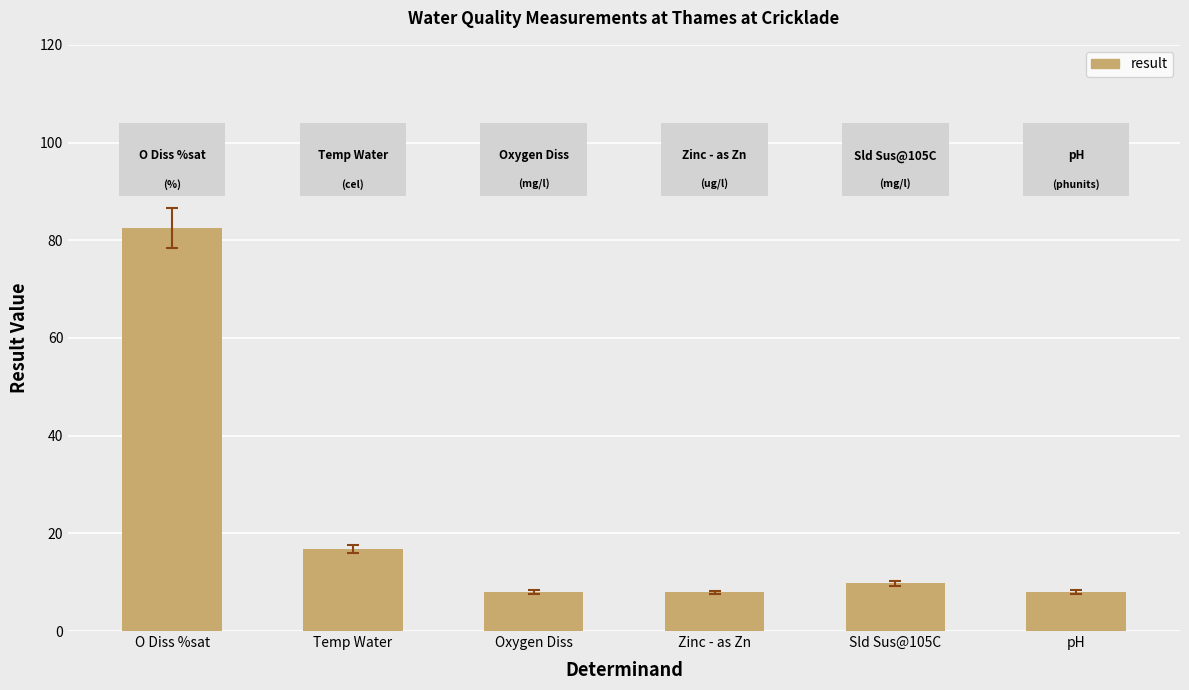

Does the chart contain stacked bars?

No